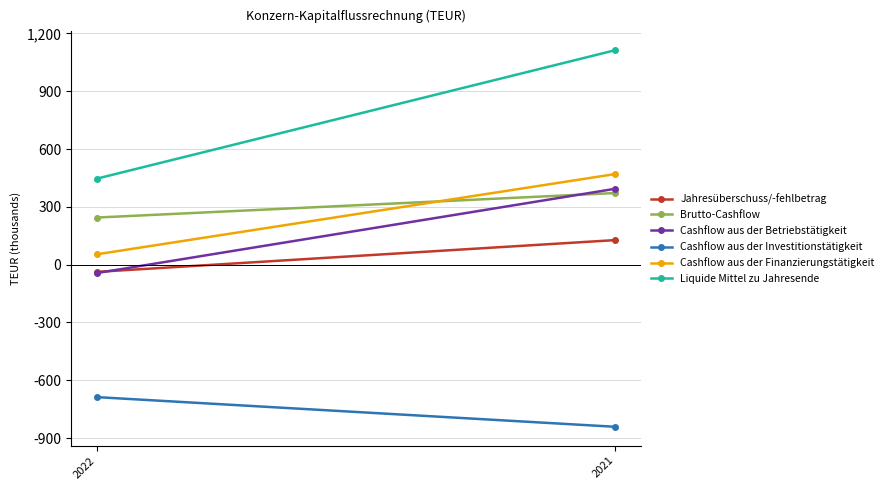

What is the minimum value shown in the chart?

-841285